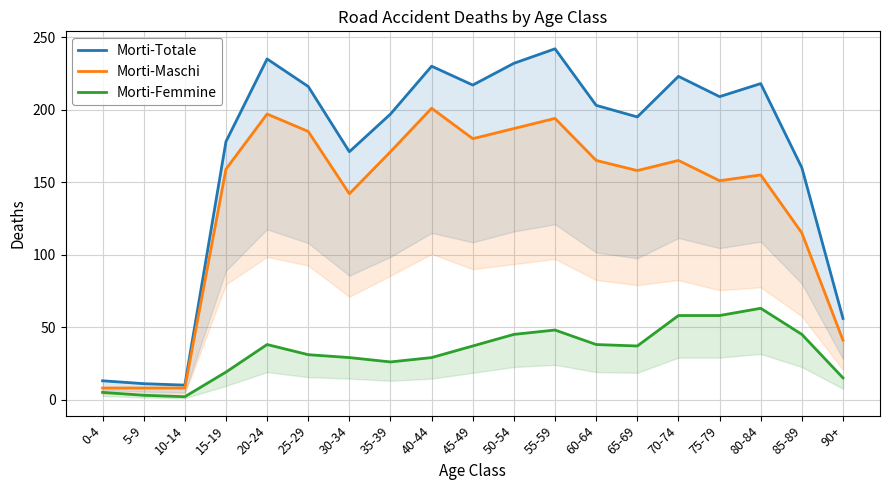

True or false: Morti-Femmine and Morti-Maschi cross at least once.

False